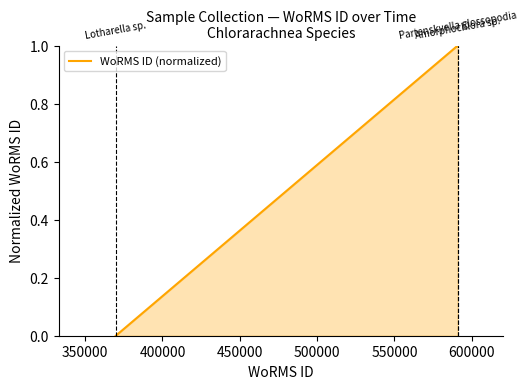

What is the sum of all values?

2.0